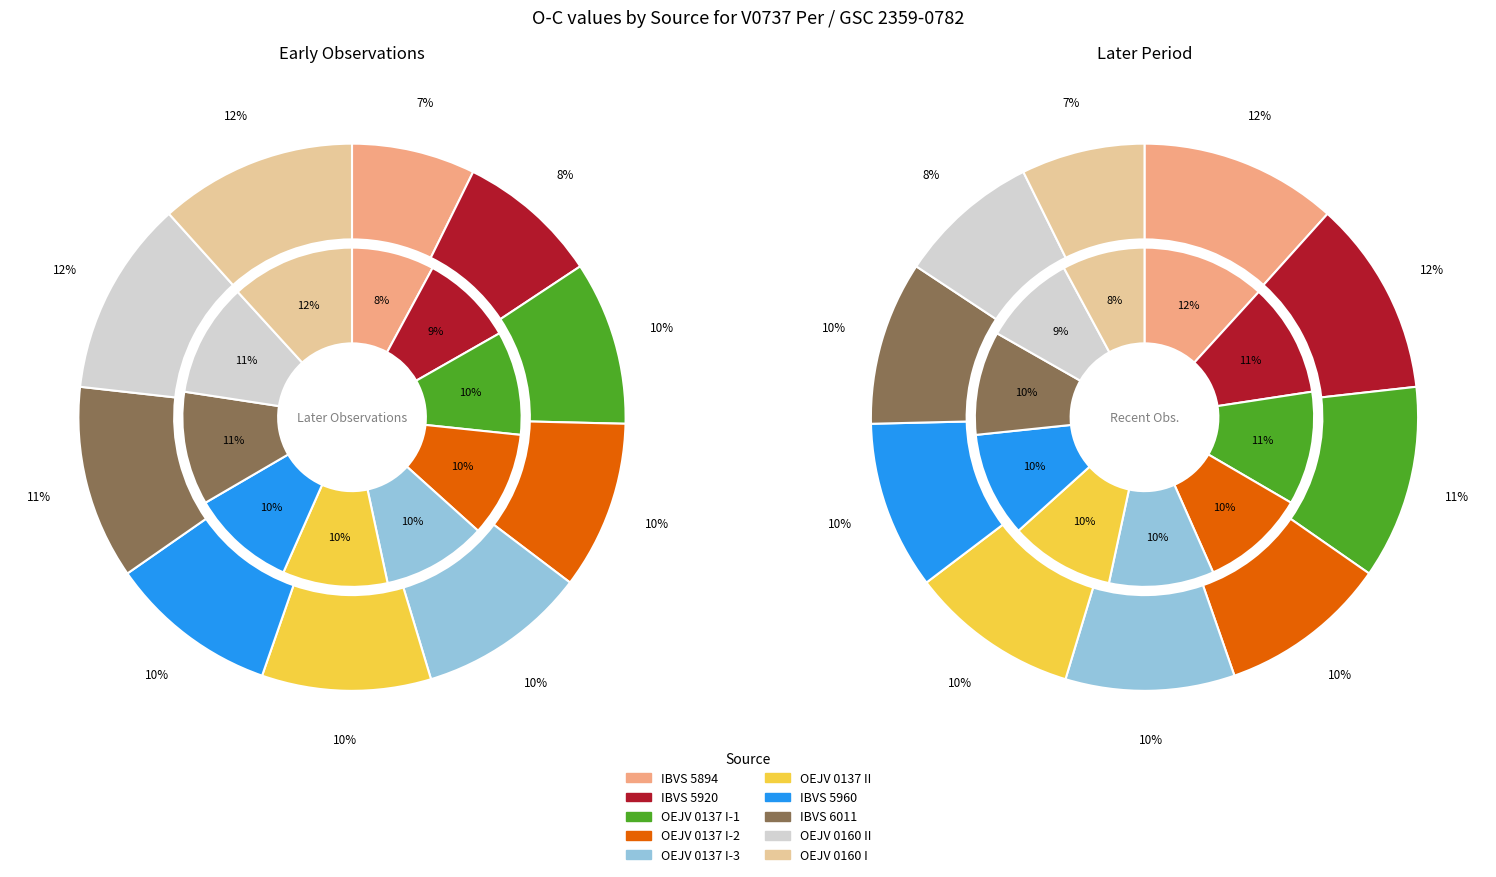

Which category has the smallest portion of the pie?

IBVS 5894